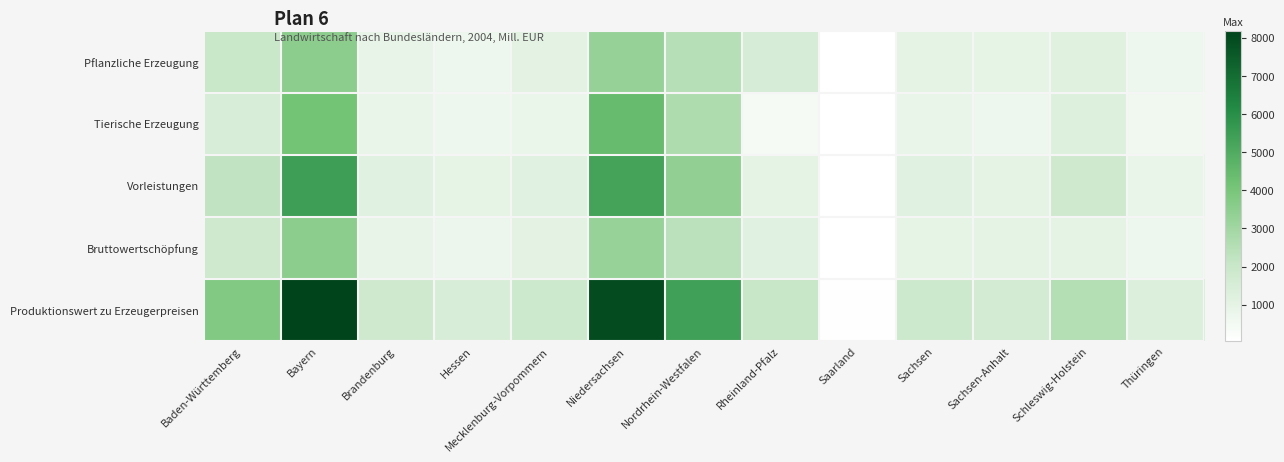

What is the minimum value shown in the chart?

49